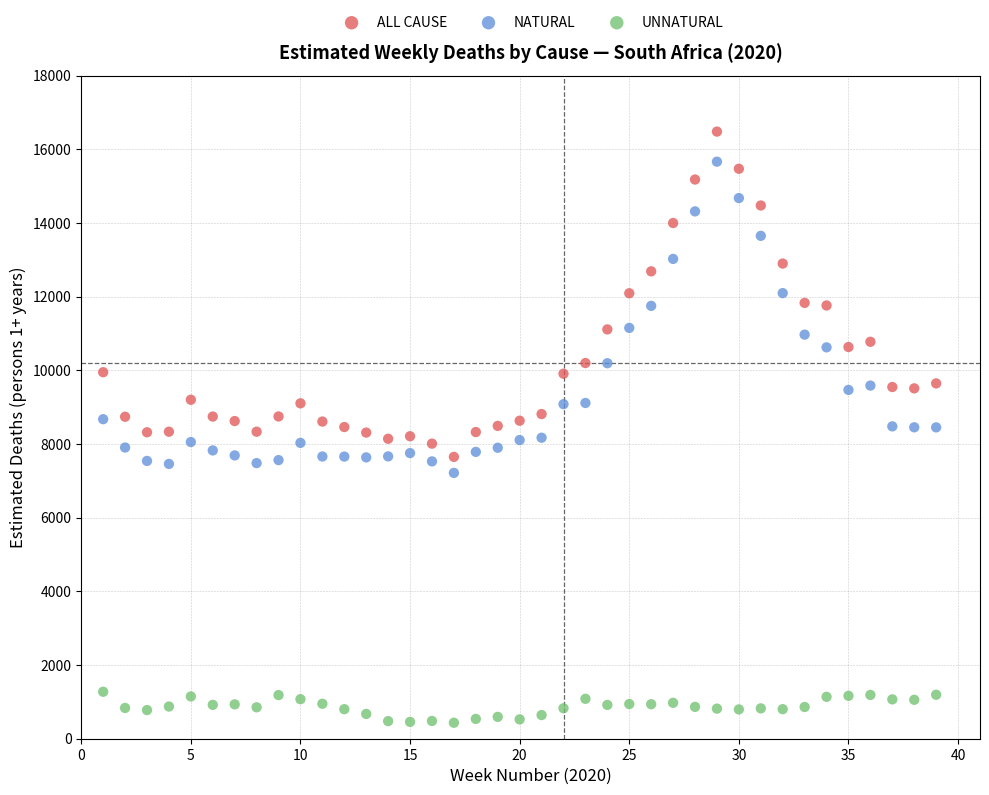

Across all data points, what is the range of X values (max minus min)?

38.0